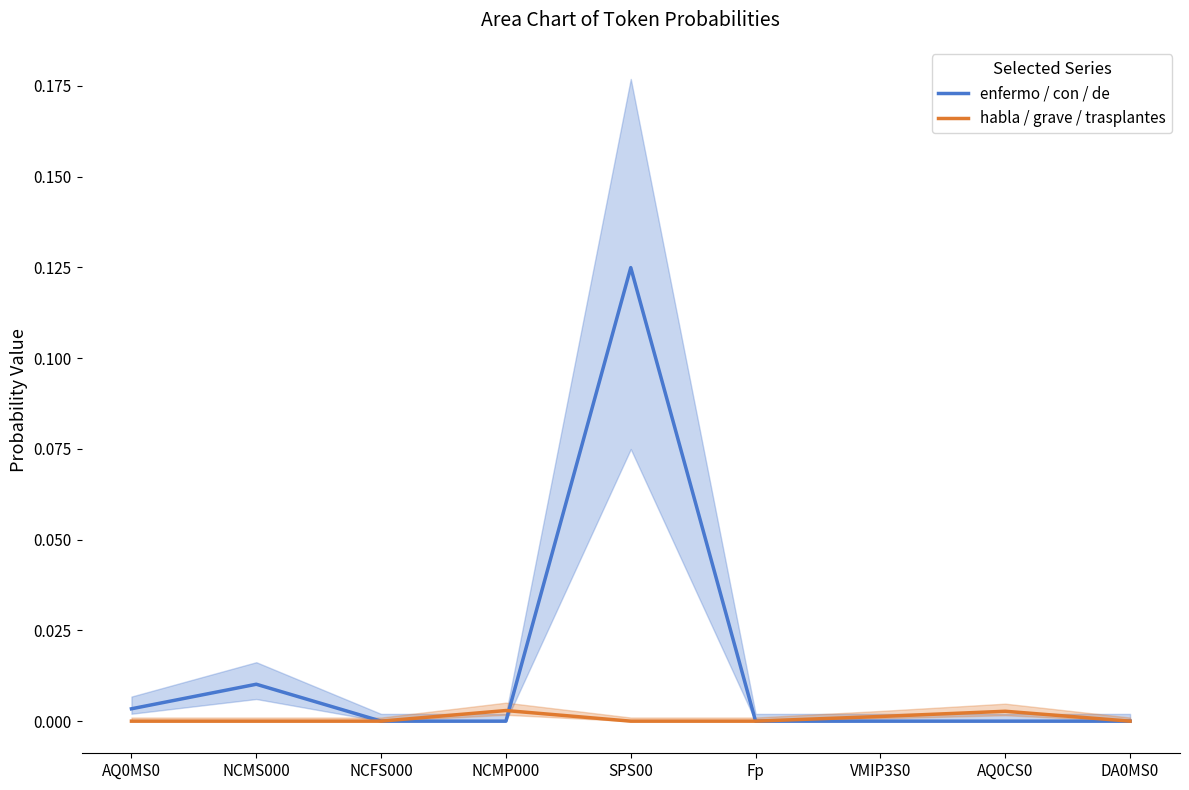

Which label corresponds to the largest value in the chart?

SPS00